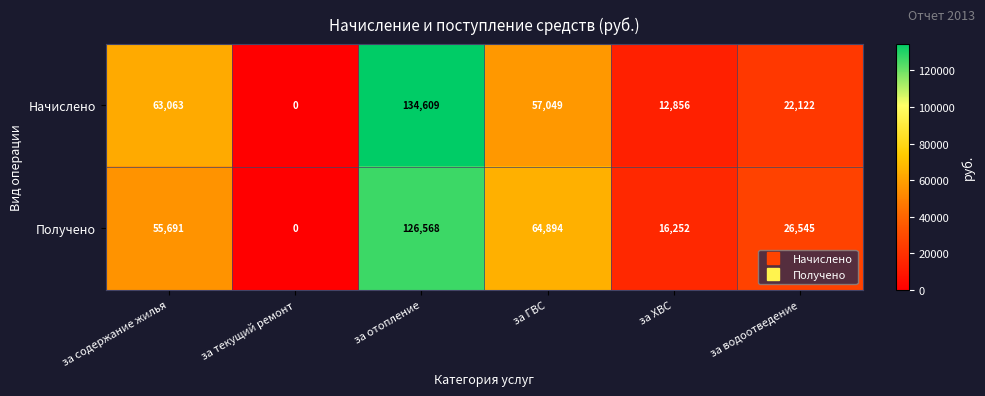

Reading left to right, transcribe all the data shown in this chart.

Начислено: 63063	0	134609	57049	12856	22122
Получено: 55691	0	126568	64894	16252	26545